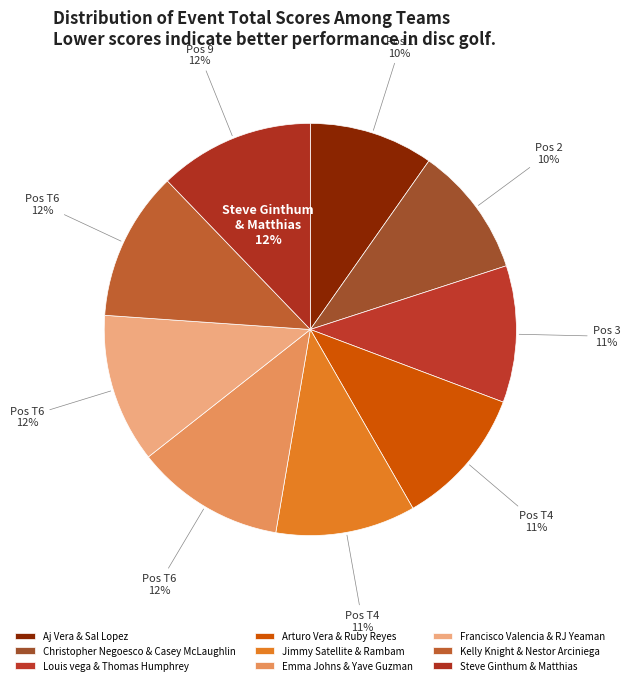

Is there any slice that represents more than half of the pie?

No